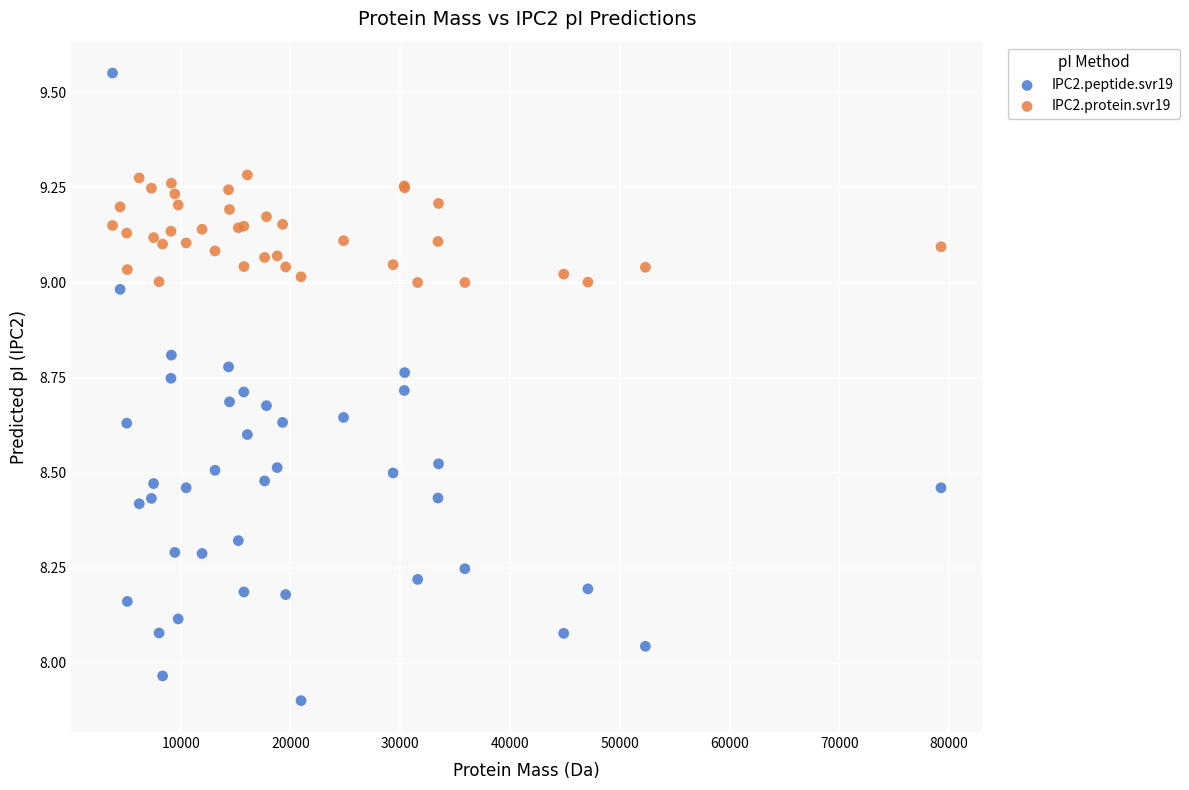

Which series reaches the minimum Y coordinate?

IPC2.peptide.svr19